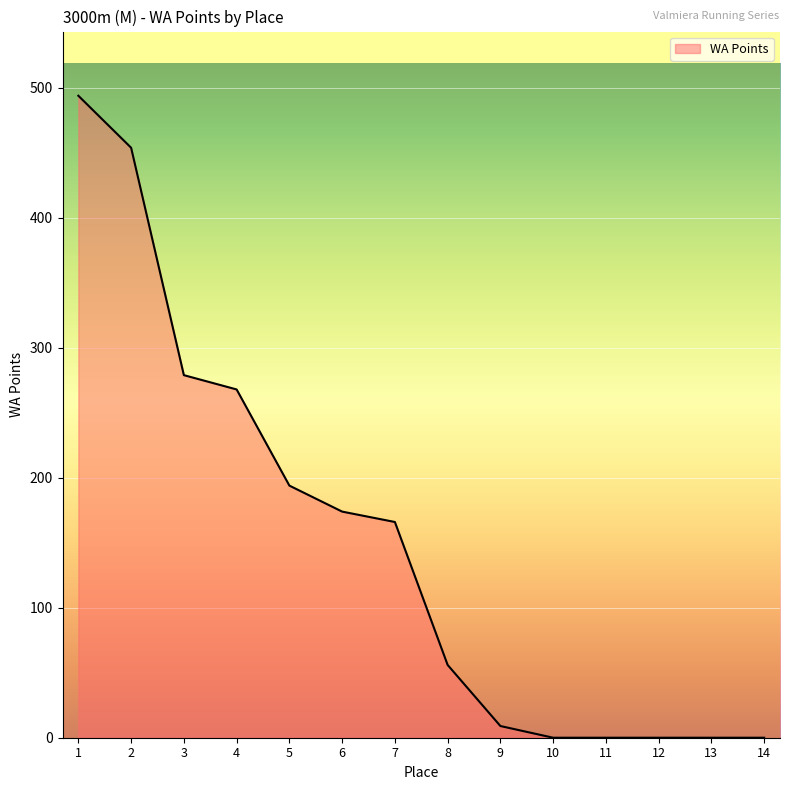

Is it true that the value at 5 is 194?

True